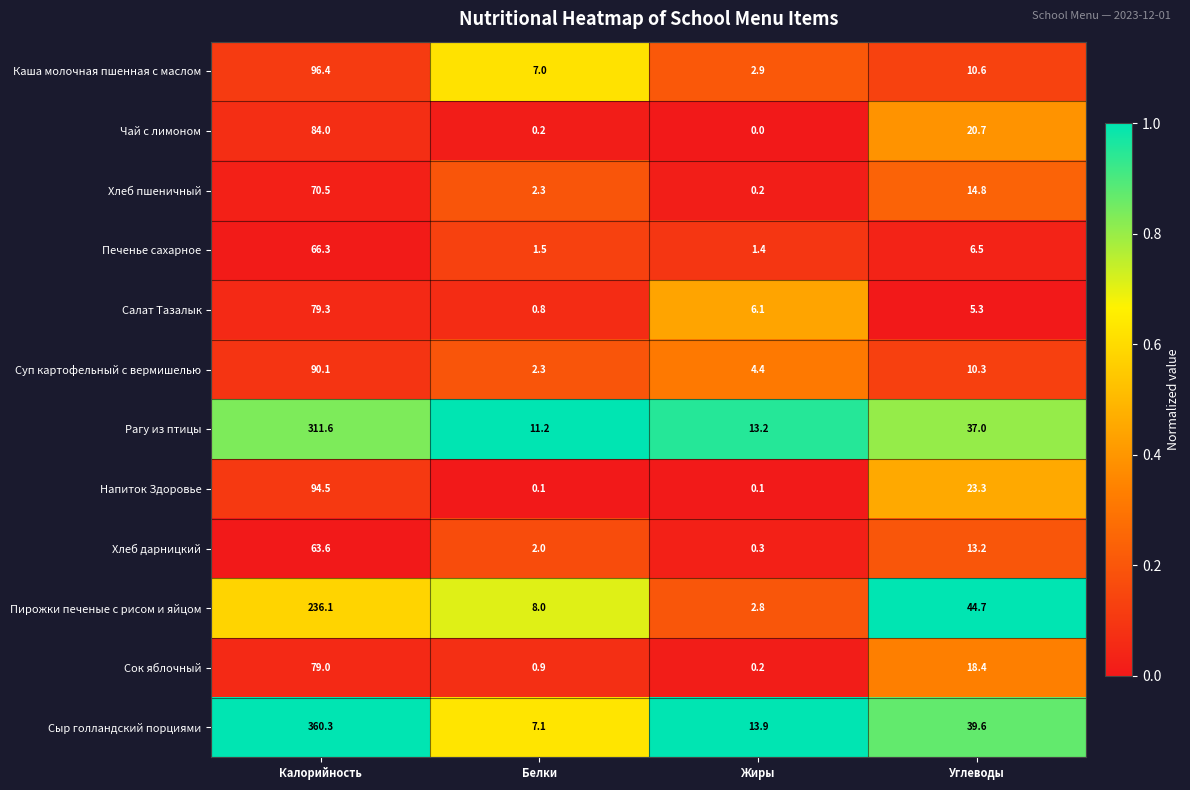

How many series are shown in this chart?

12